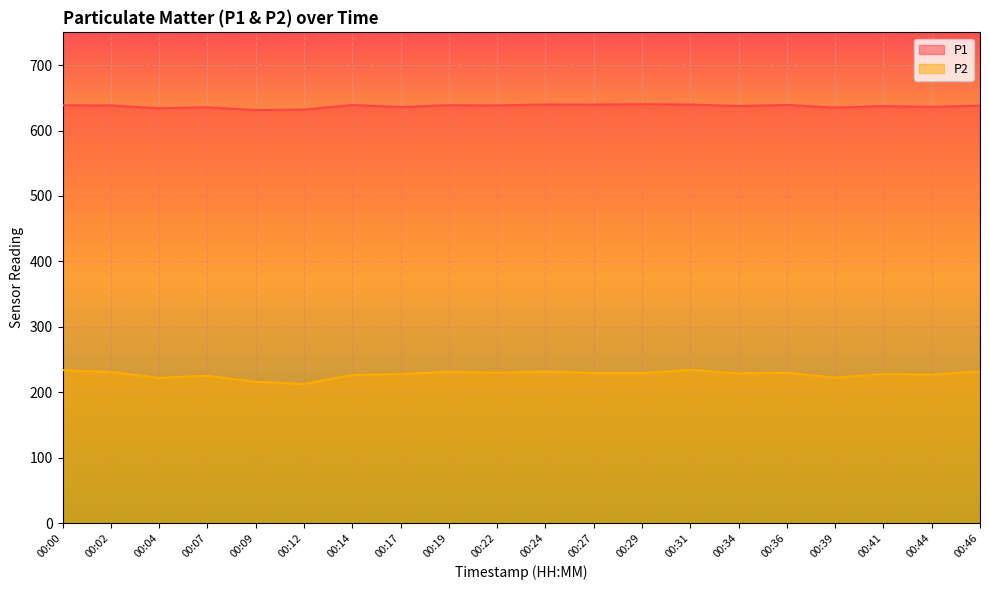

Is the value of P2 at 00:46 greater than the value of P1 at 00:17?

No